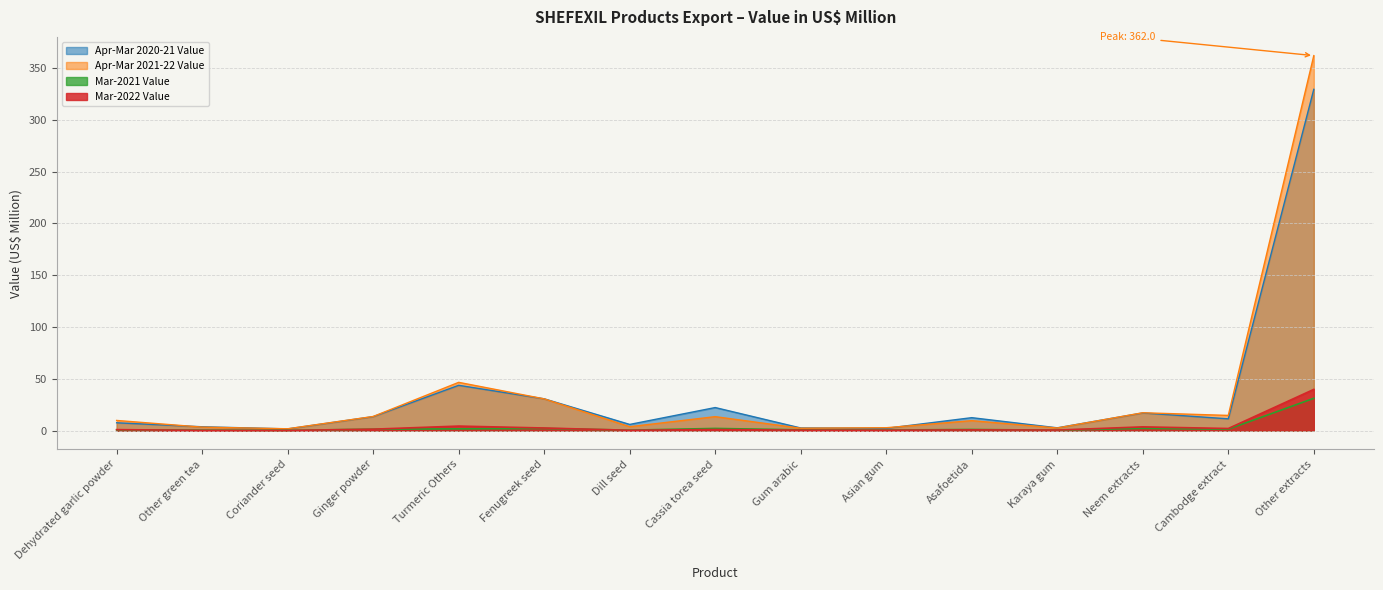

Which series has the largest range (max minus min)?

Apr-Mar 2021-22 Value